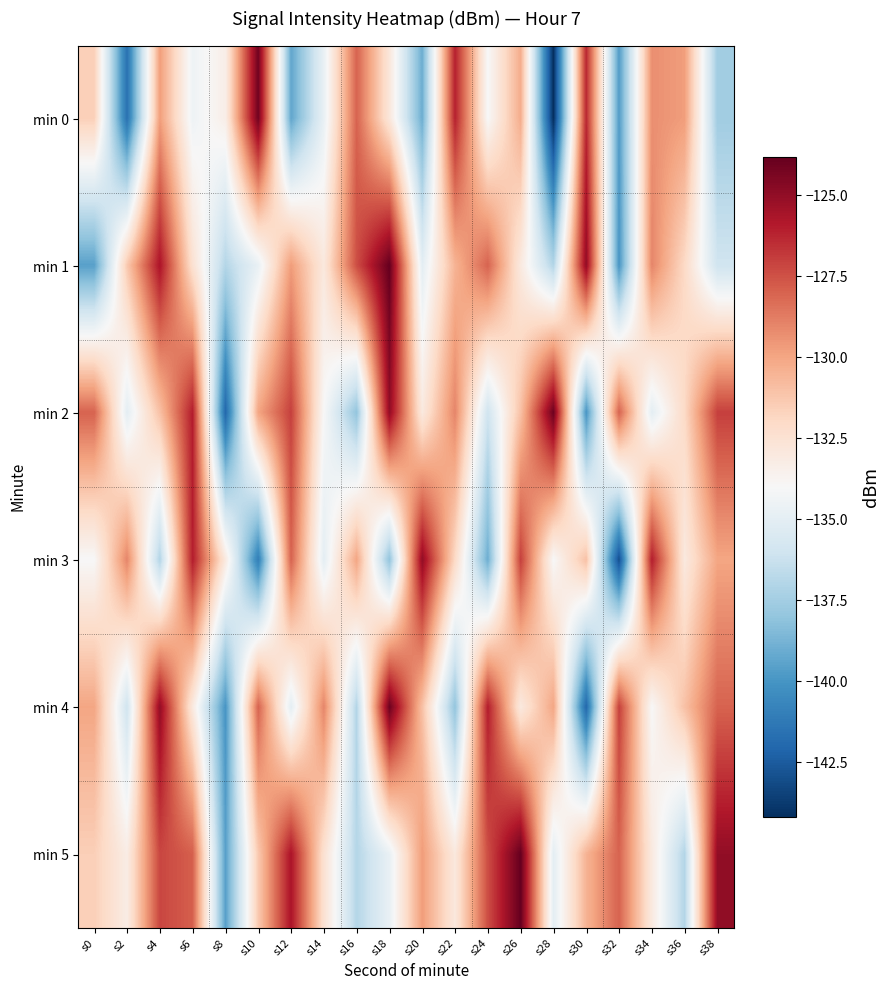

Rank the series by their maximum value, from lowest to highest.

min 3, min 0, min 2, min 4, min 1, min 5